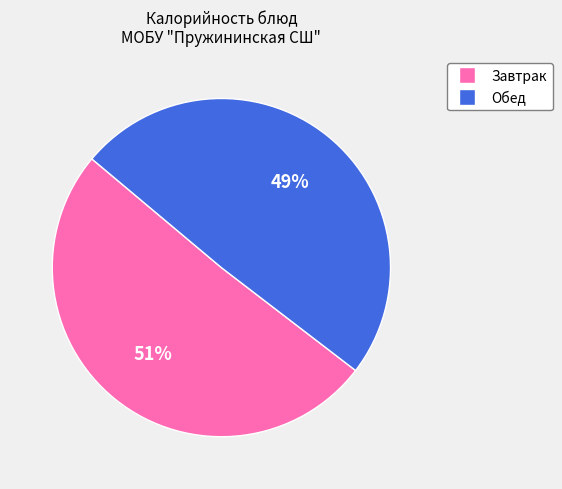

Is there a majority slice in this chart?

Yes